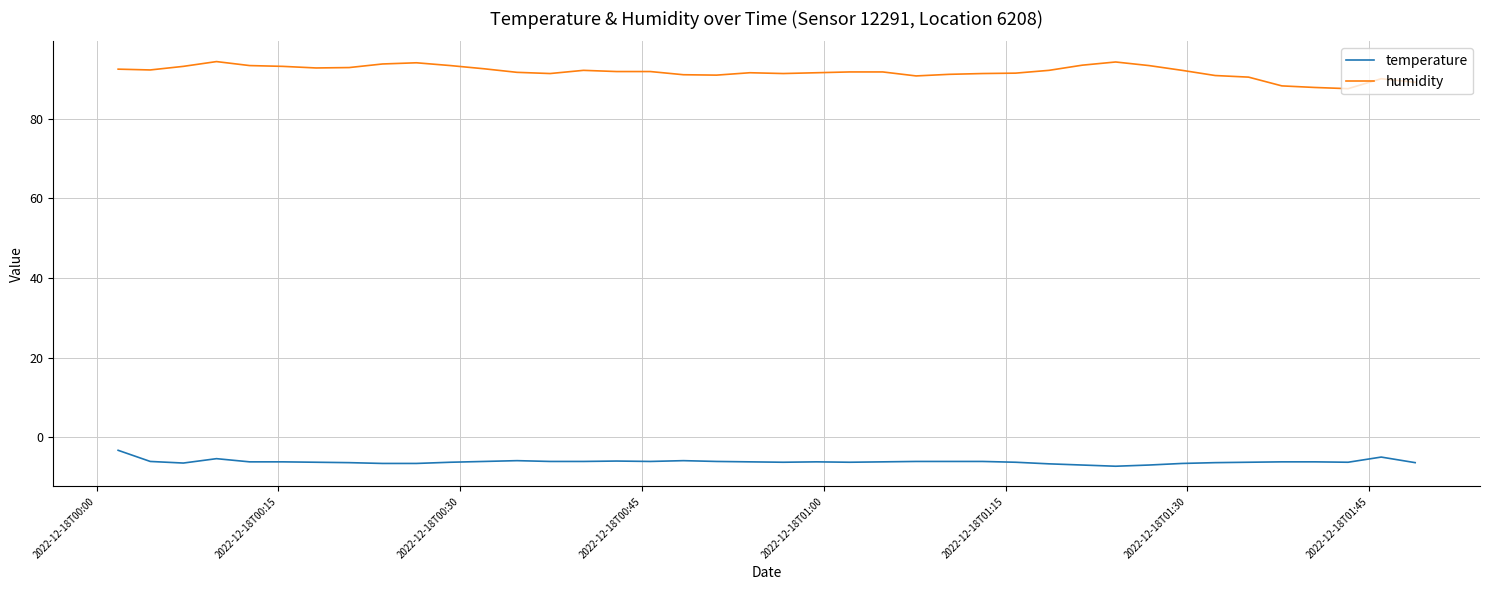

At how many categories does at least one series exceed 73?

40